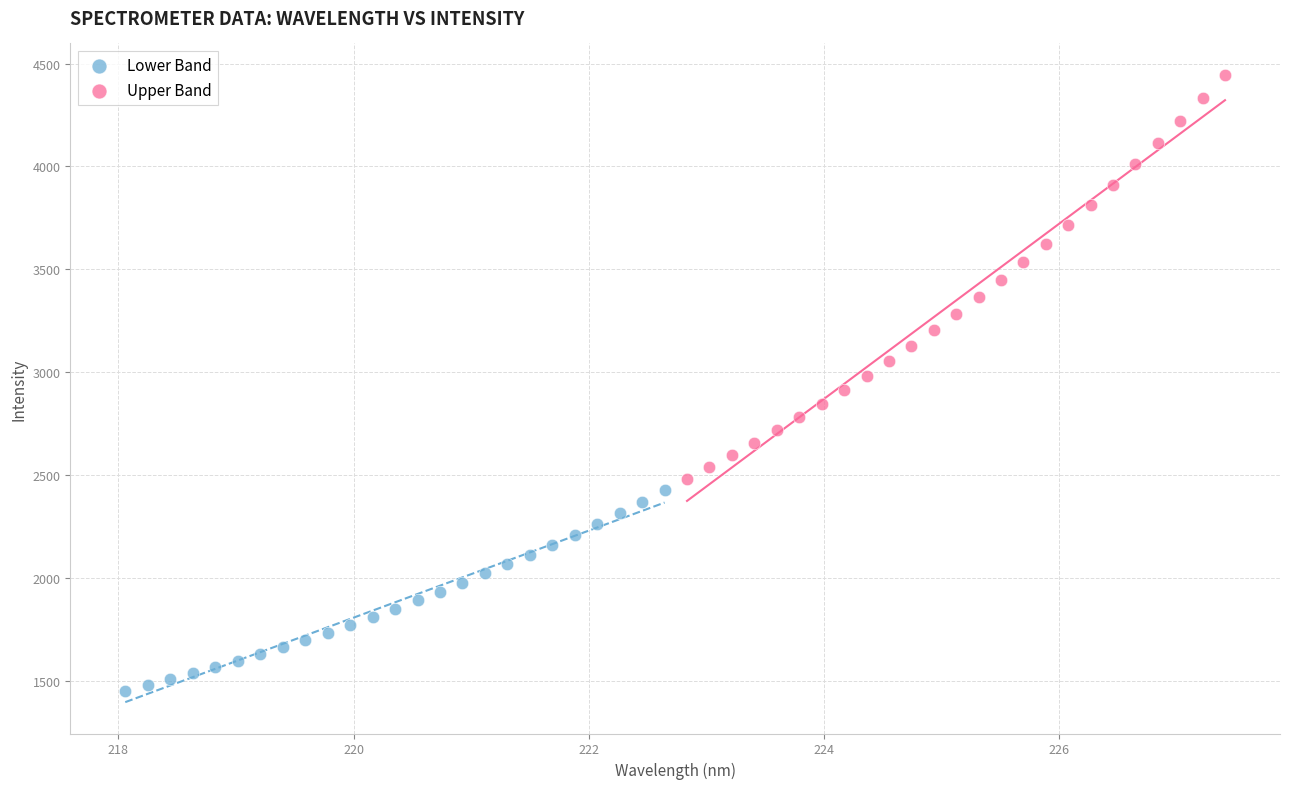

Which series reaches the maximum Y coordinate?

Upper Band